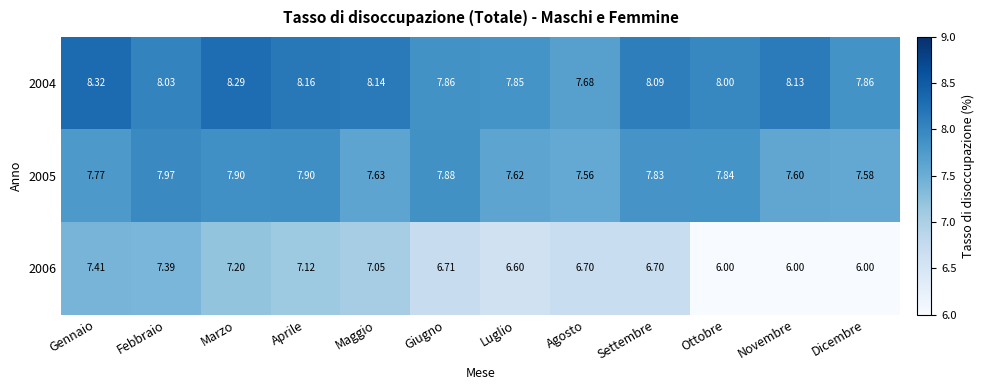

Where is 2004 nearest to the value 8?

Ottobre